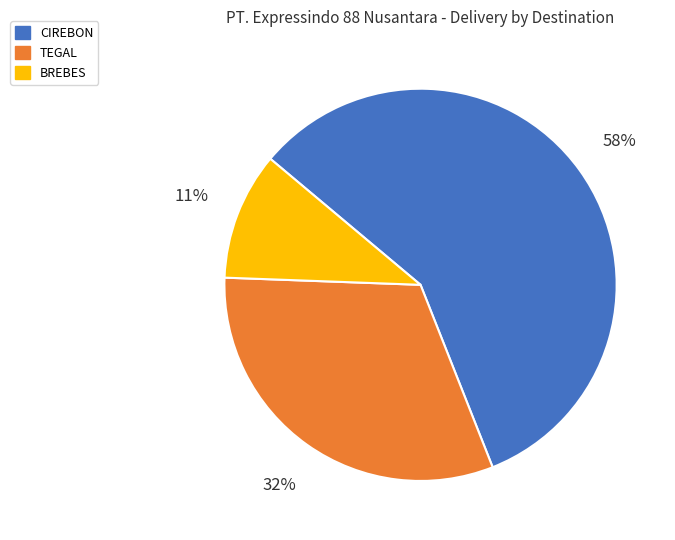

Between TEGAL and CIREBON, which is larger?

CIREBON